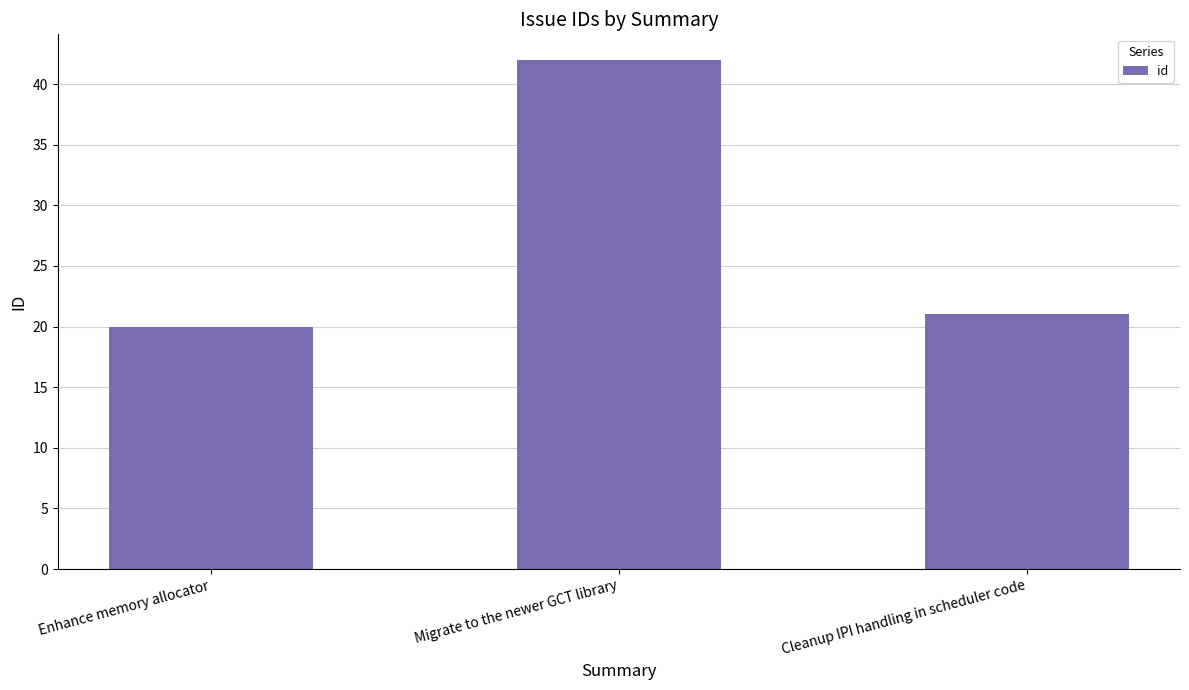

How many data points does each series have?

3